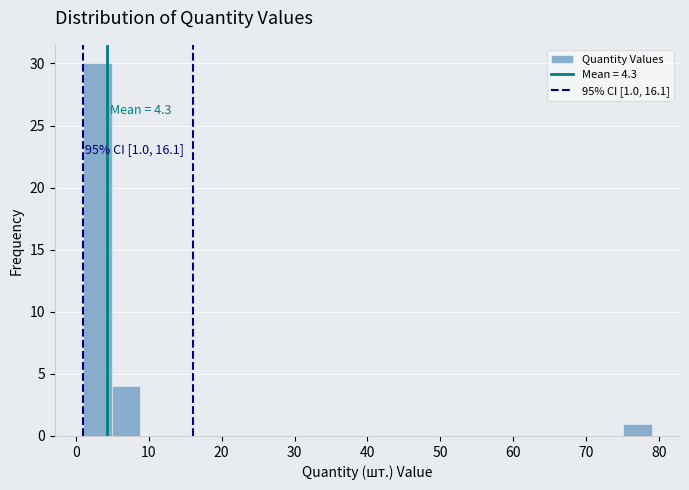

Read against the x-axis, roughly where is the centre of the tallest bar?

3